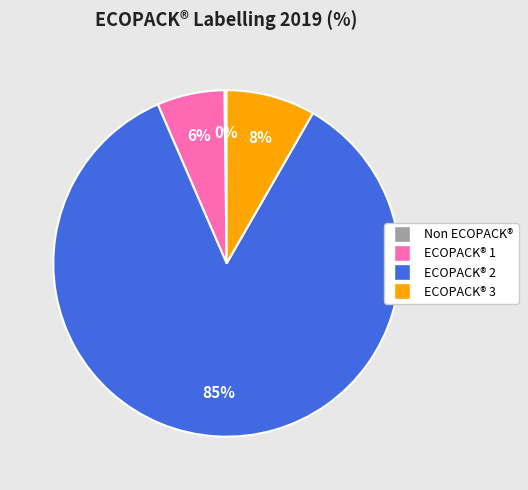

What is the largest slice in the pie chart?

ECOPACK® 2